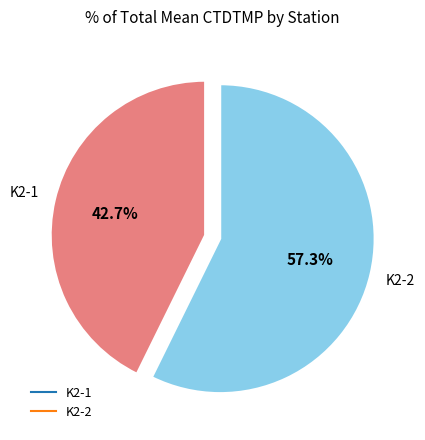

Is there a majority slice in this chart?

Yes